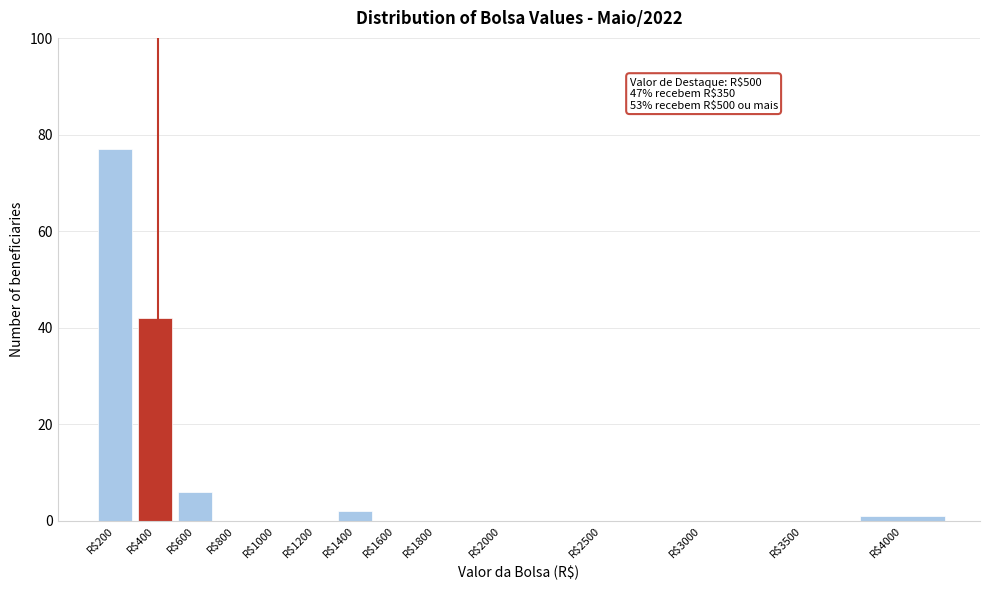

Where is the data nearest to the value 38?

R$400